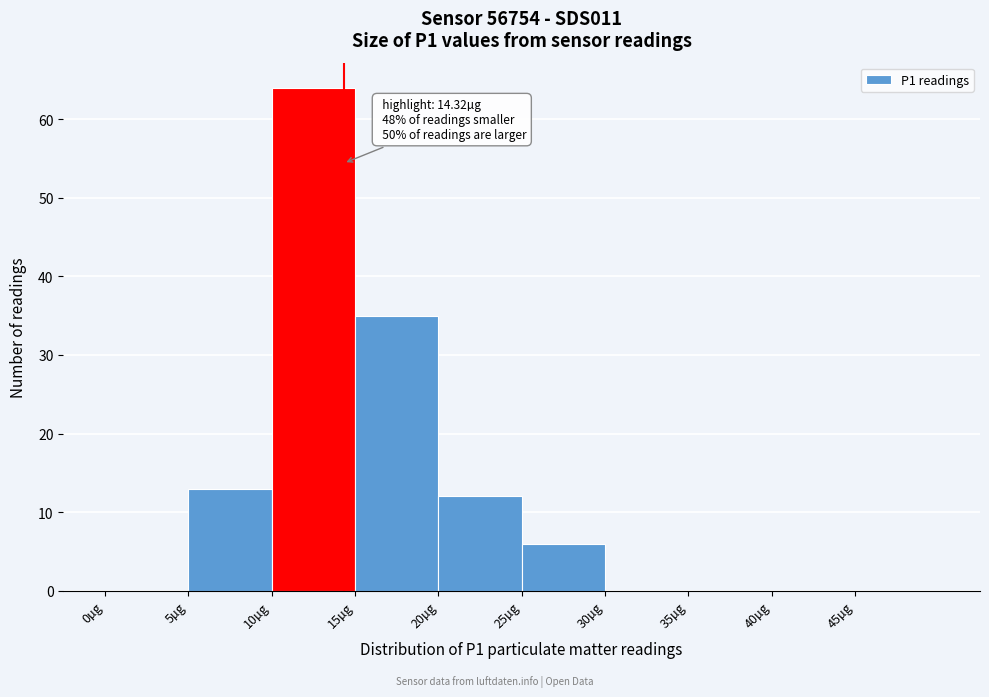

Which range on the x-axis has the tallest bar?

10 to 15